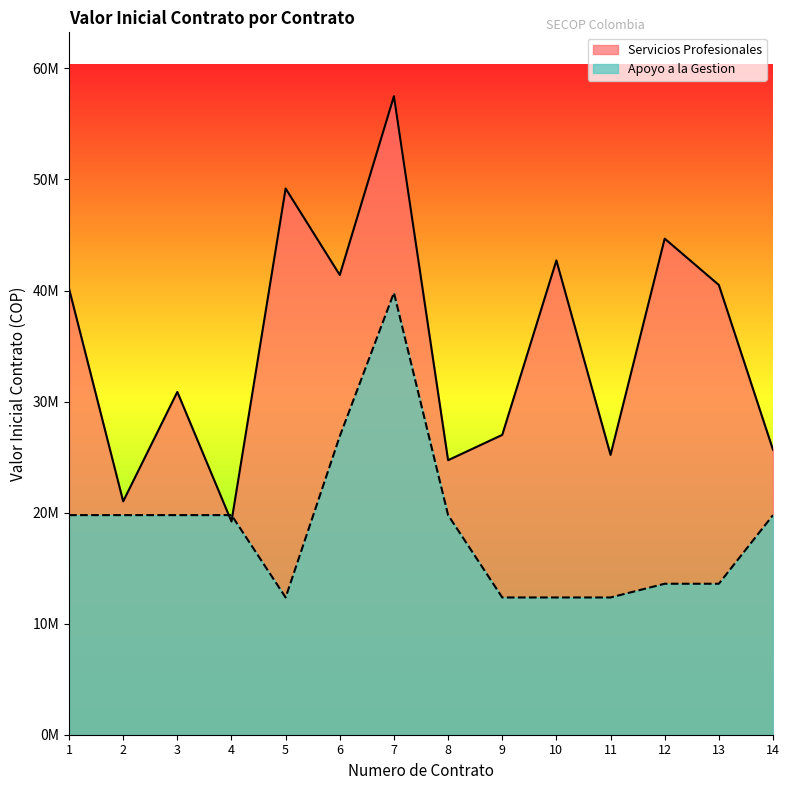

How many interior local valleys does the Apoyo a la Gestion series have?

1